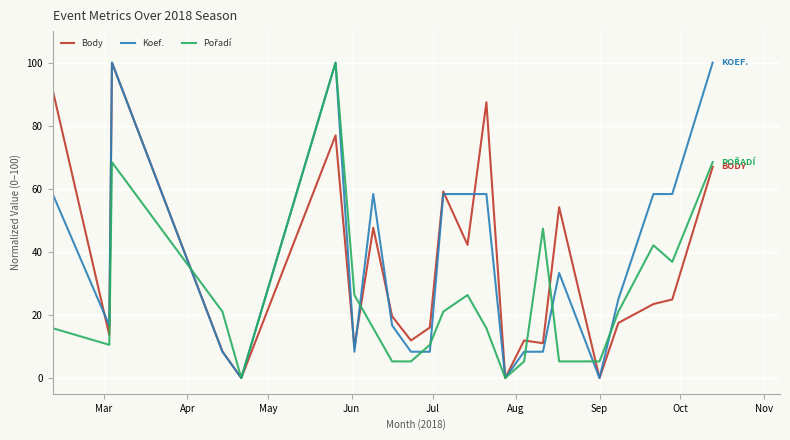

Count the number of data series in this chart.

3